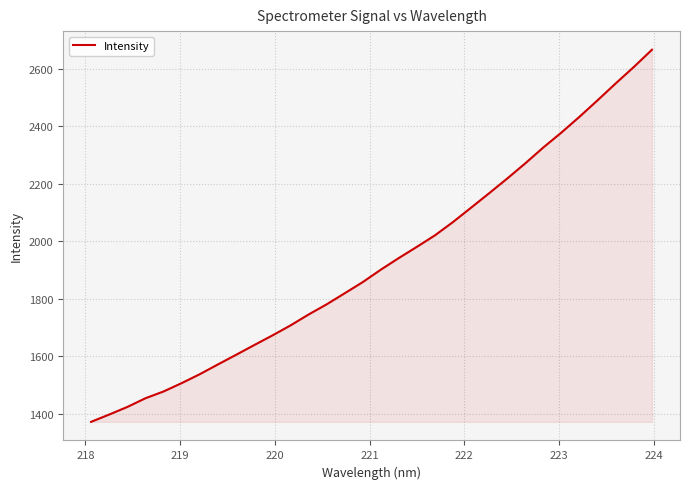

Does the chart have visible grid lines?

Yes